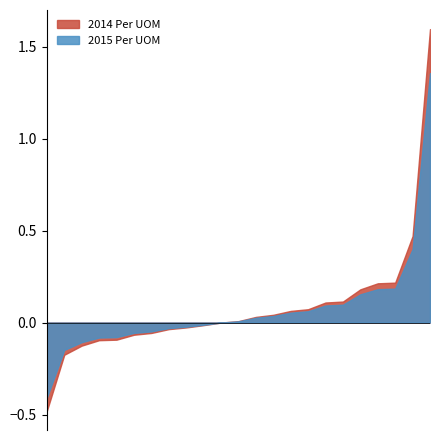

Which category has the lowest value in the 2015 Per UOM series?

JEFFERSON